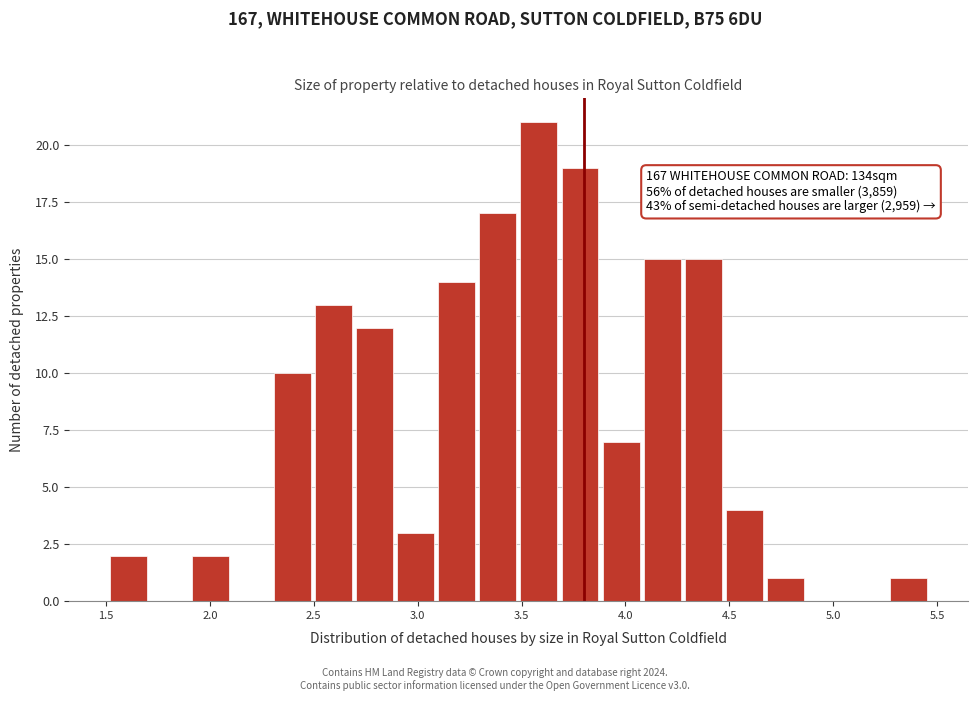

Around what value on the x-axis is the tallest bar? Give the approximate position of its centre, as read against the axis.

3.60